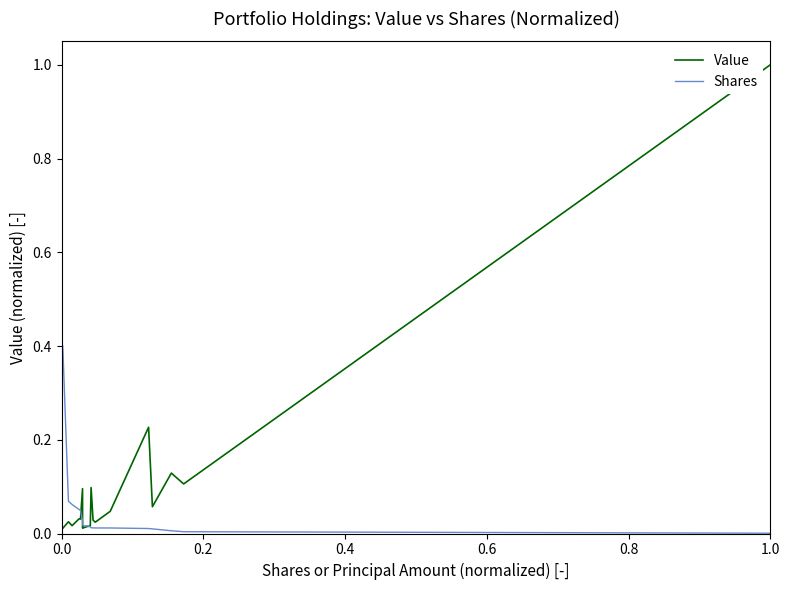

Which series has the largest range (max minus min)?

Value